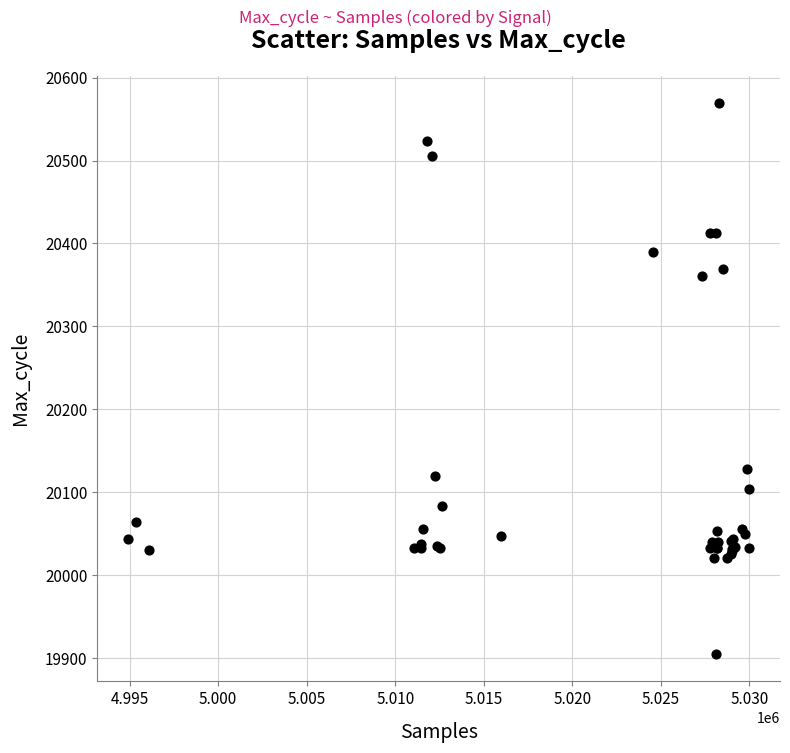

What Y value in the scatter plot is closest to 20237?

20128